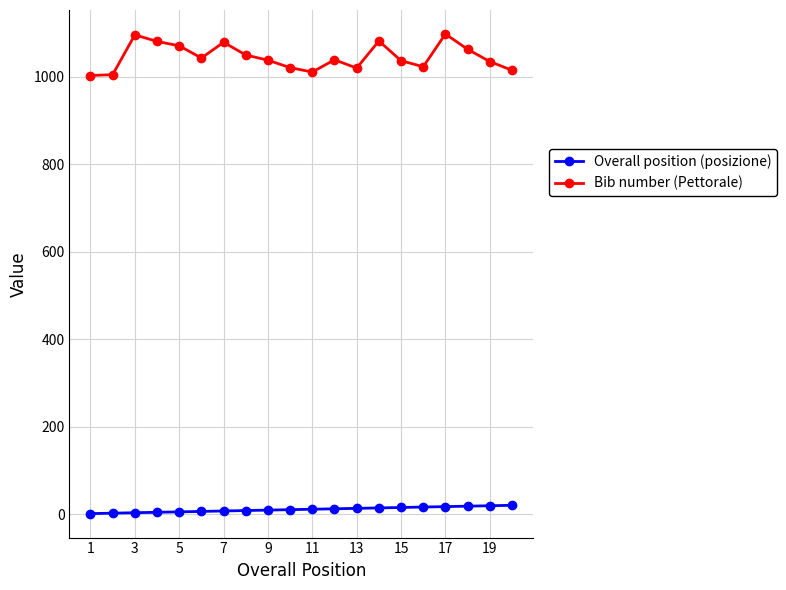

What is the maximum value shown in the chart?

1098